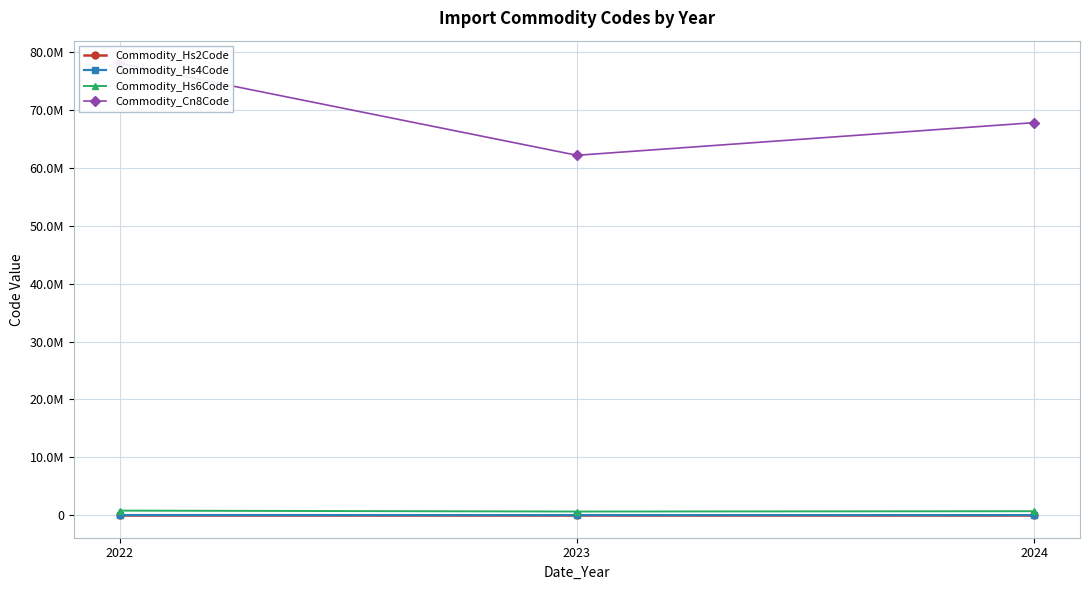

Between 2022 and 2023, which series saw the biggest shift?

Commodity_Cn8Code